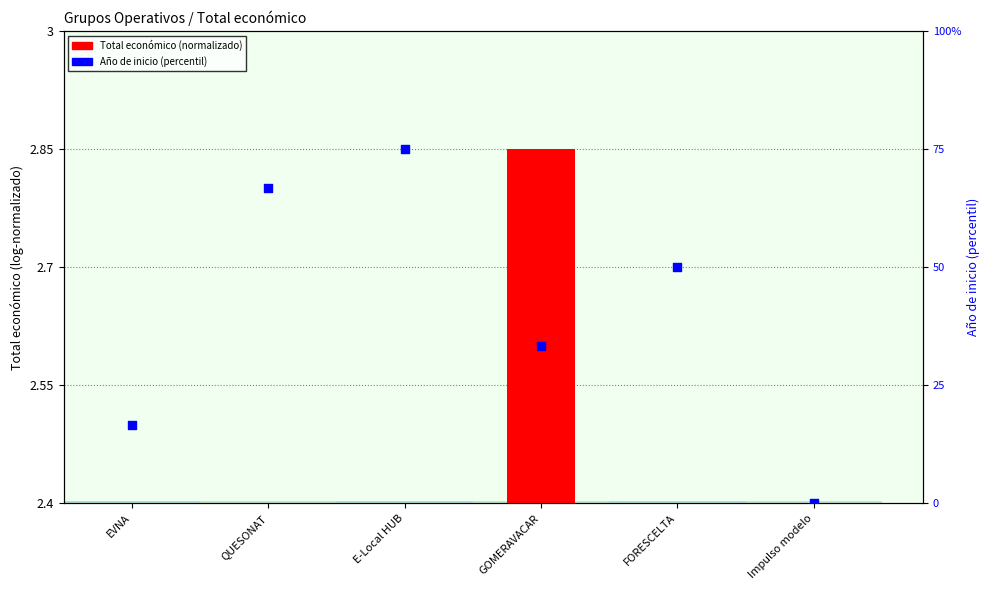

What are all the series names shown in the legend?

Total económico (normalizado), Año de inicio (percentil)